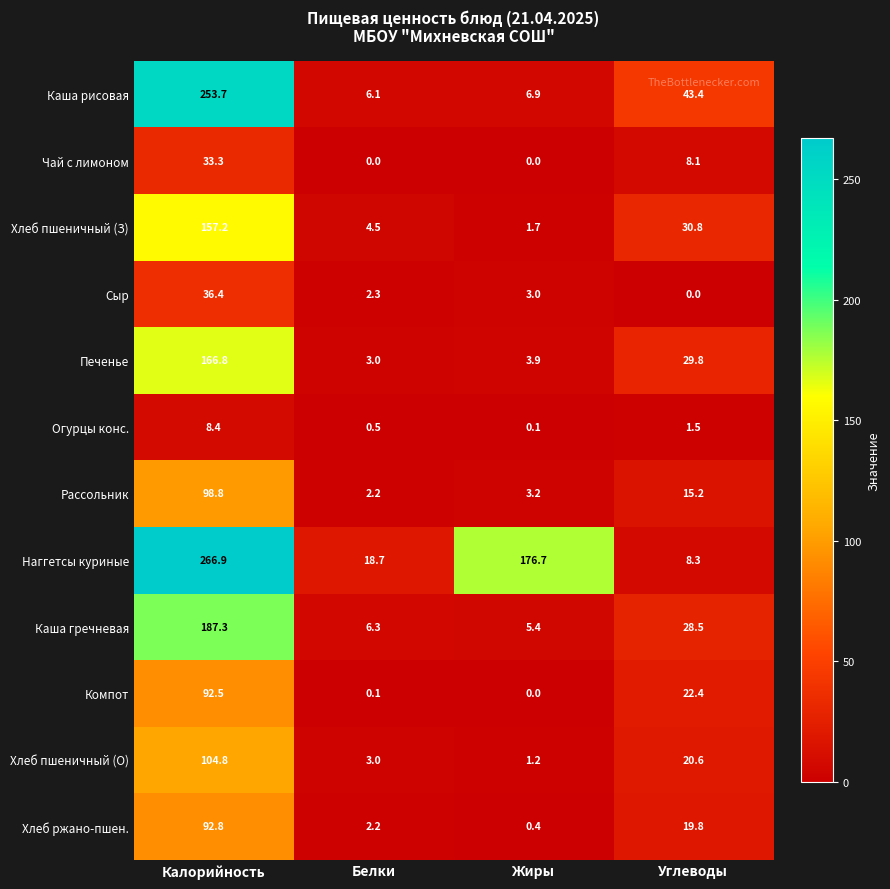

At which label does Каша рисовая first exceed 43?

Калорийность